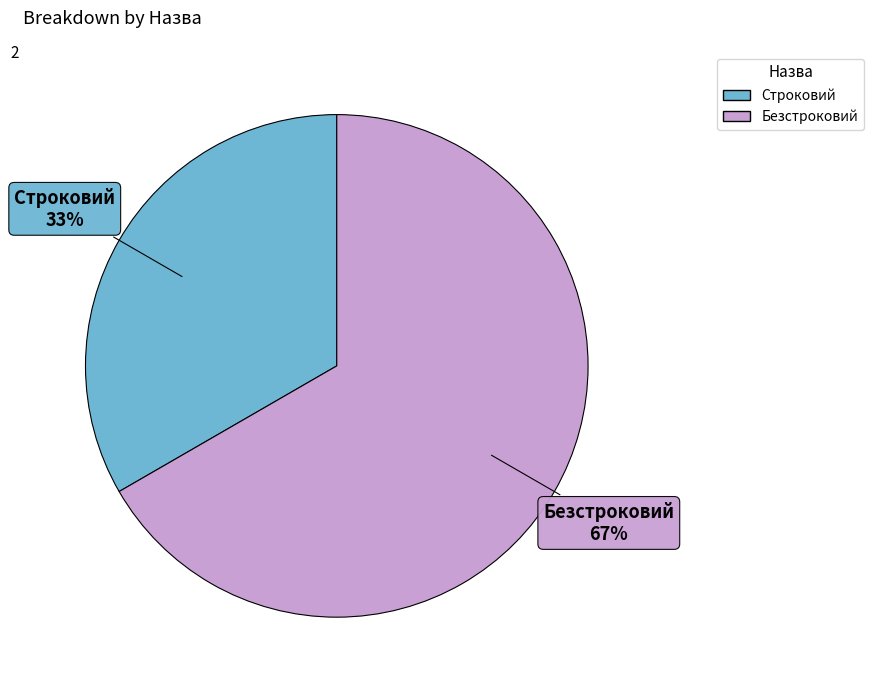

What is the ratio of the value at Безстроковий to the value at Строковий?

2.0